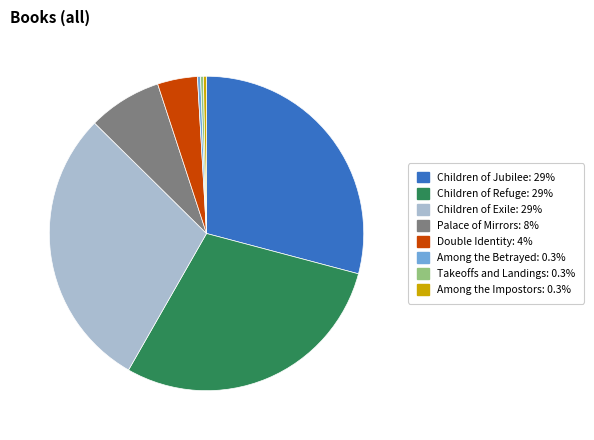

Which has a higher value, Children of Jubilee or Among the Impostors?

Children of Jubilee